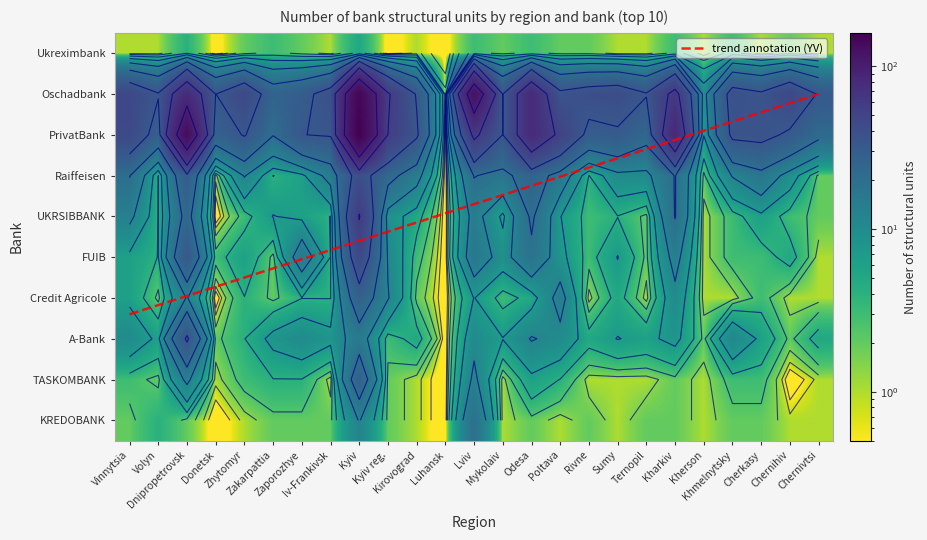

What is the sum of all JSC "FUIB" values?

222